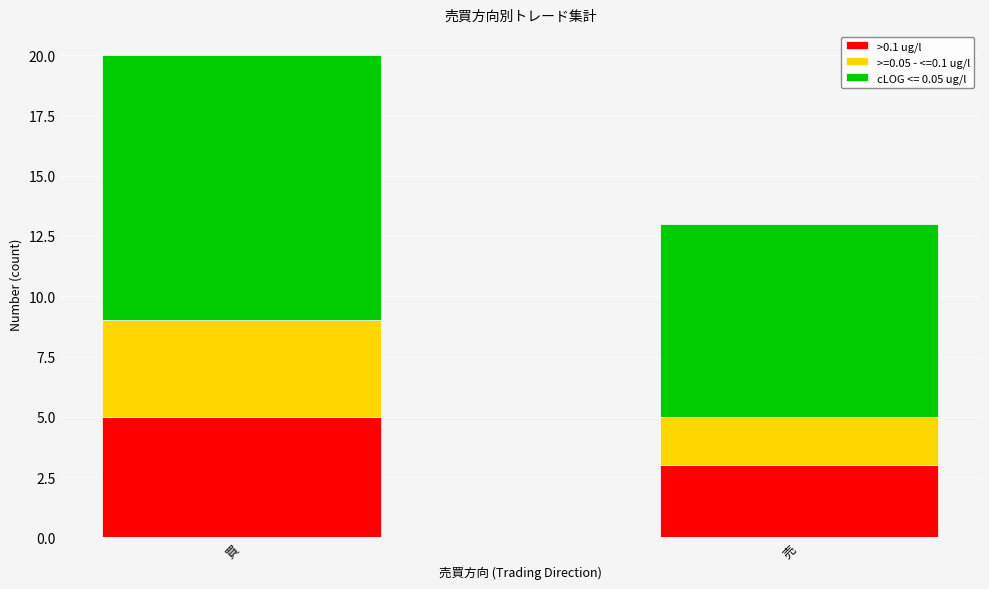

The value of >0.1 ug/l at 買 is 9. True or false?

False